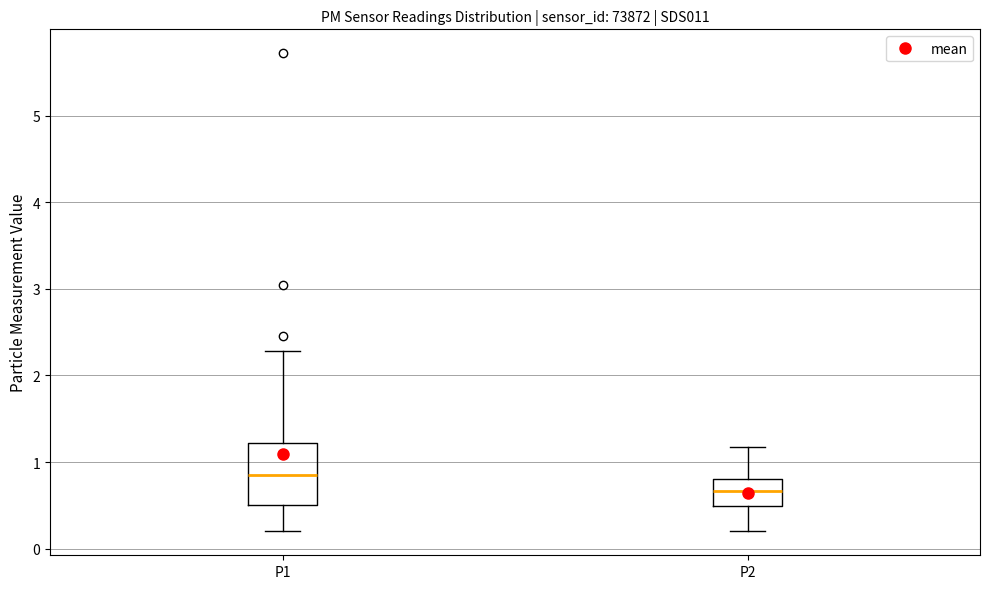

Reading left to right, transcribe this box plot: for each box, give where its median line is, the range the box spans, and where its two whiskers end, as read against the y-axis. The values are not printed on the chart, so give them approximately, as read against the axis.

P1: median 0.9, box 0.5 to 1.2, whiskers 0.2 to 2.3
P2: median 0.7, box 0.5 to 0.8, whiskers 0.2 to 1.2